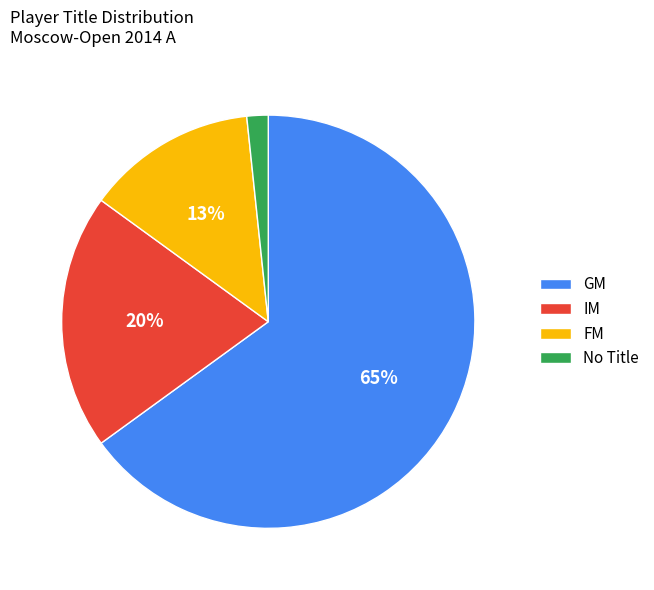

To the nearest percent, what portion does GM represent?

65%